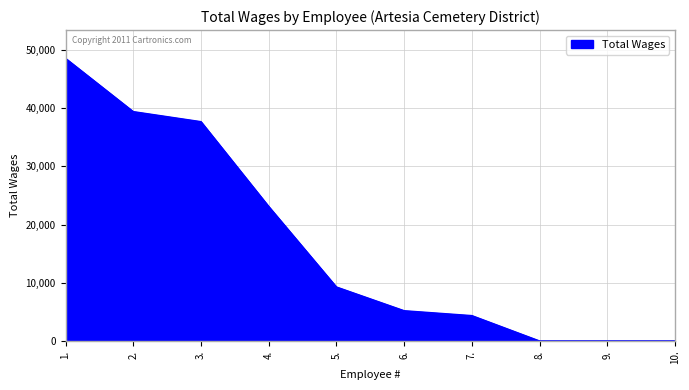

Where does the data first go above 9280?

1.